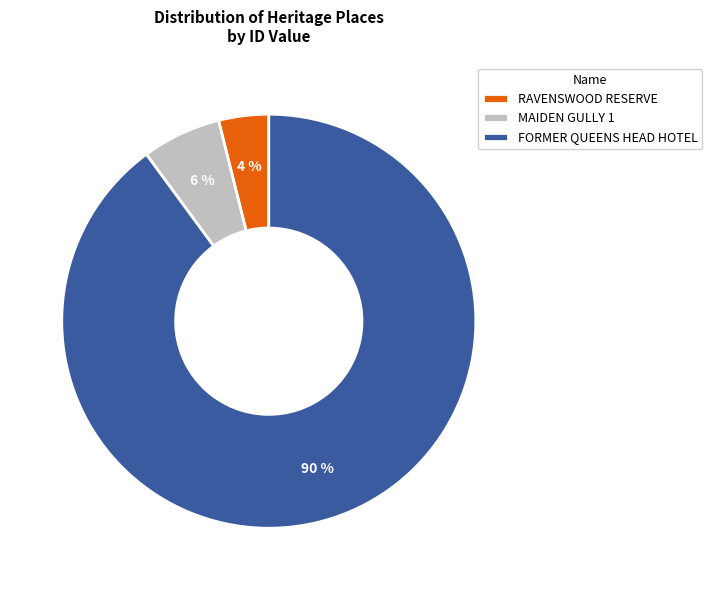

Between FORMER QUEENS HEAD HOTEL and MAIDEN GULLY 1, which is larger?

FORMER QUEENS HEAD HOTEL